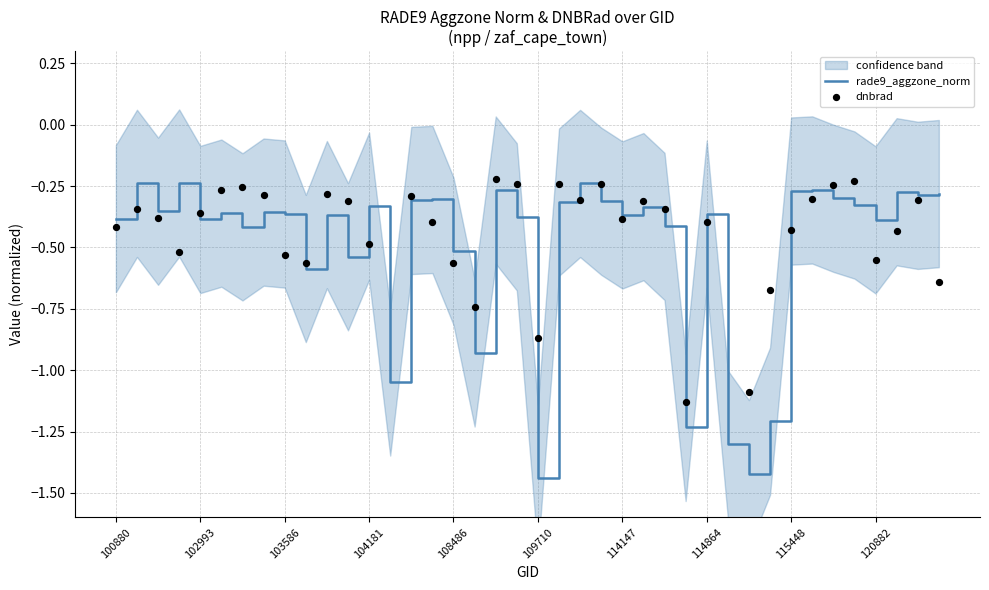

Is the value of dnbrad at 114147 greater than the value of rade9_aggzone_norm at 114147?

No